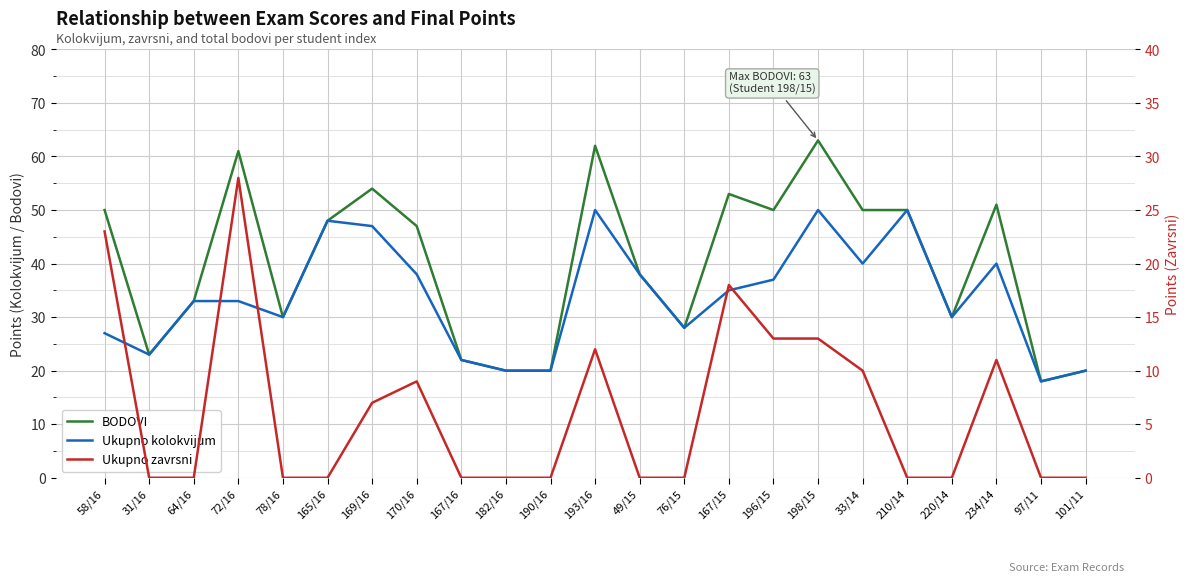

Between 72/16 and 97/11, which is larger?

72/16